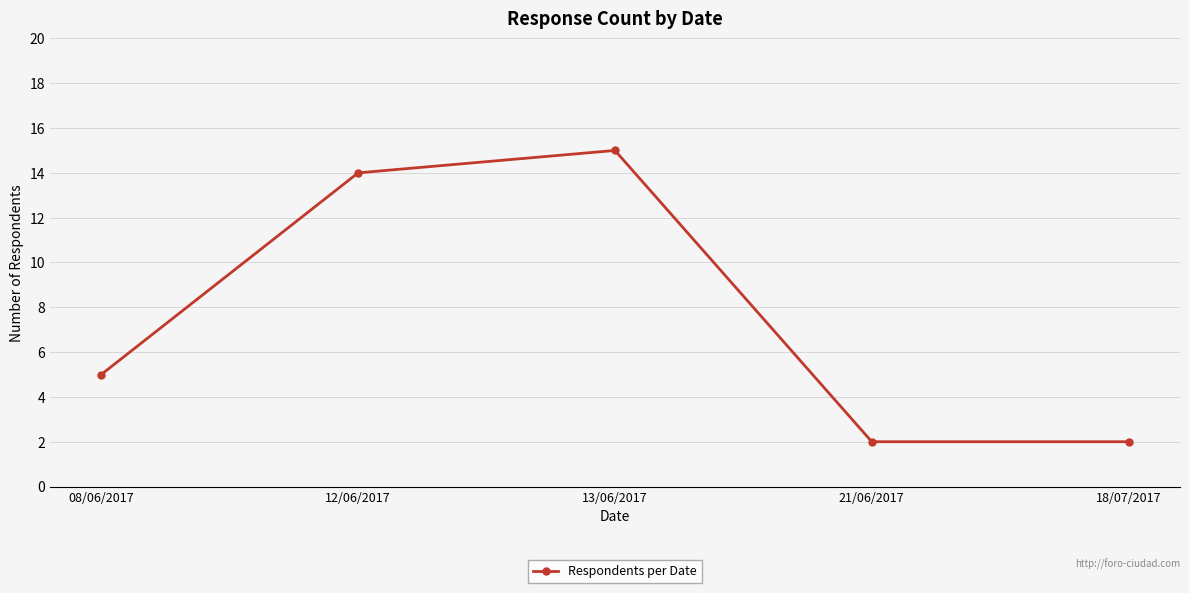

Reading left to right, extract all data points from this chart.

08/06/2017=5	12/06/2017=14	13/06/2017=15	21/06/2017=2	18/07/2017=2